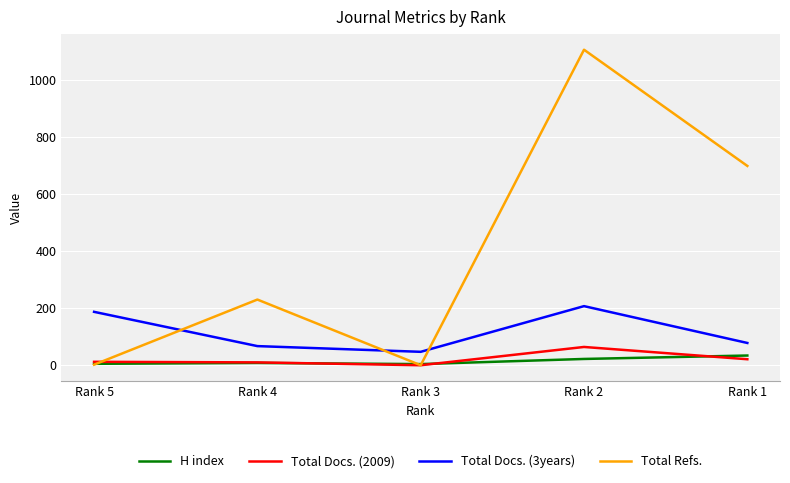

Which category has the highest value across all series?

Rank 2